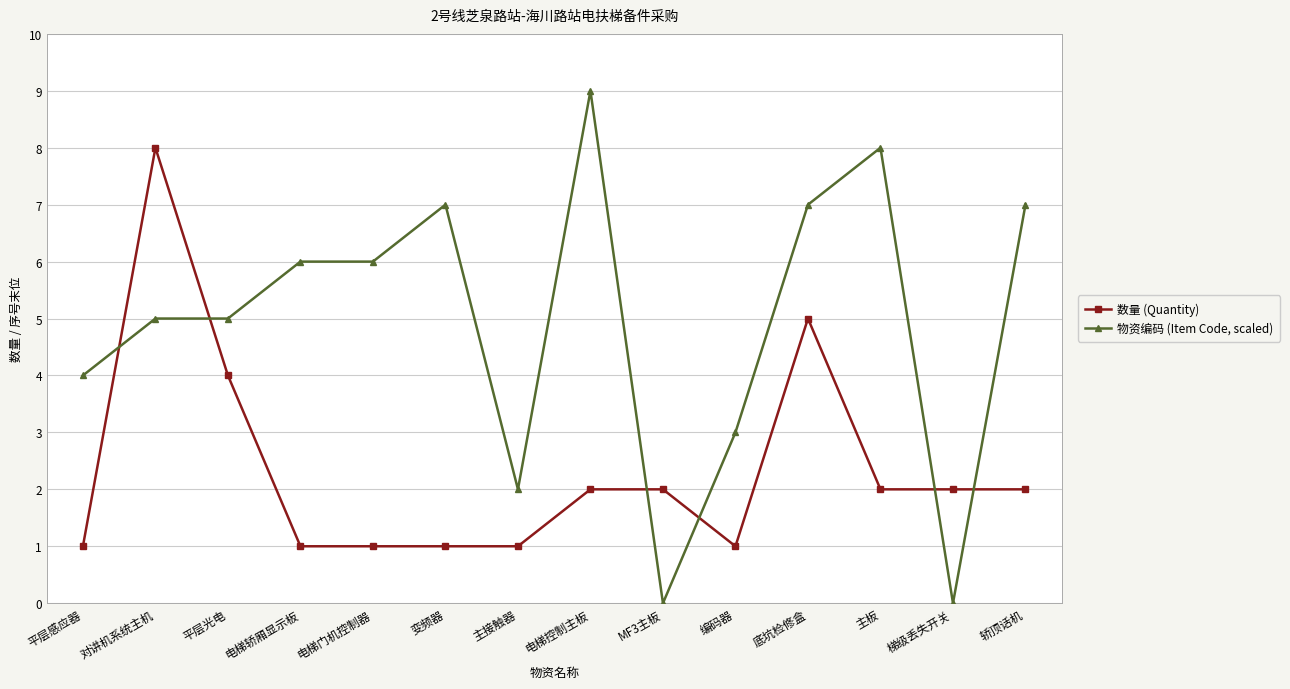

After their last crossing, which series has the higher values: 数量 (Quantity) or 物资编码 (Item Code, scaled)?

物资编码 (Item Code, scaled)